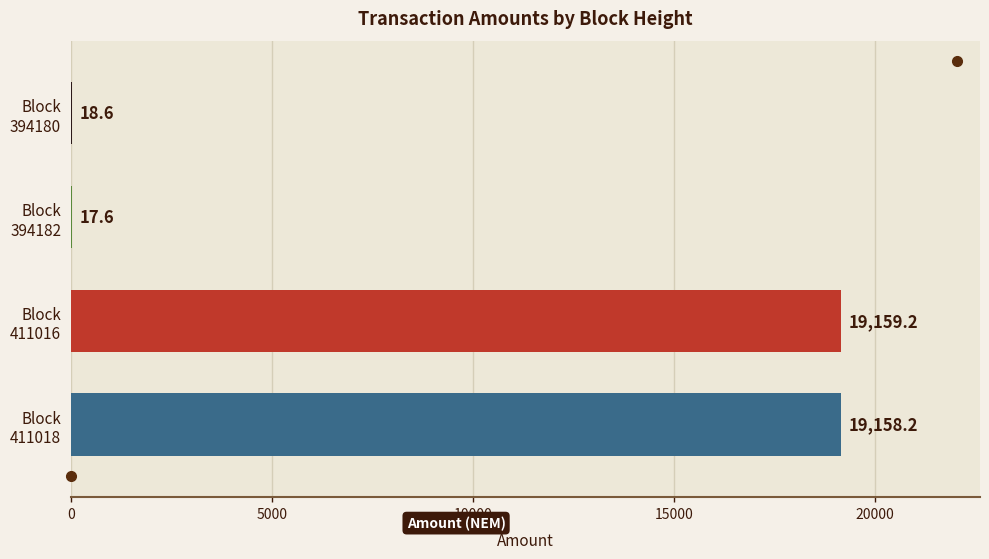

How many data points are above 19158?

2